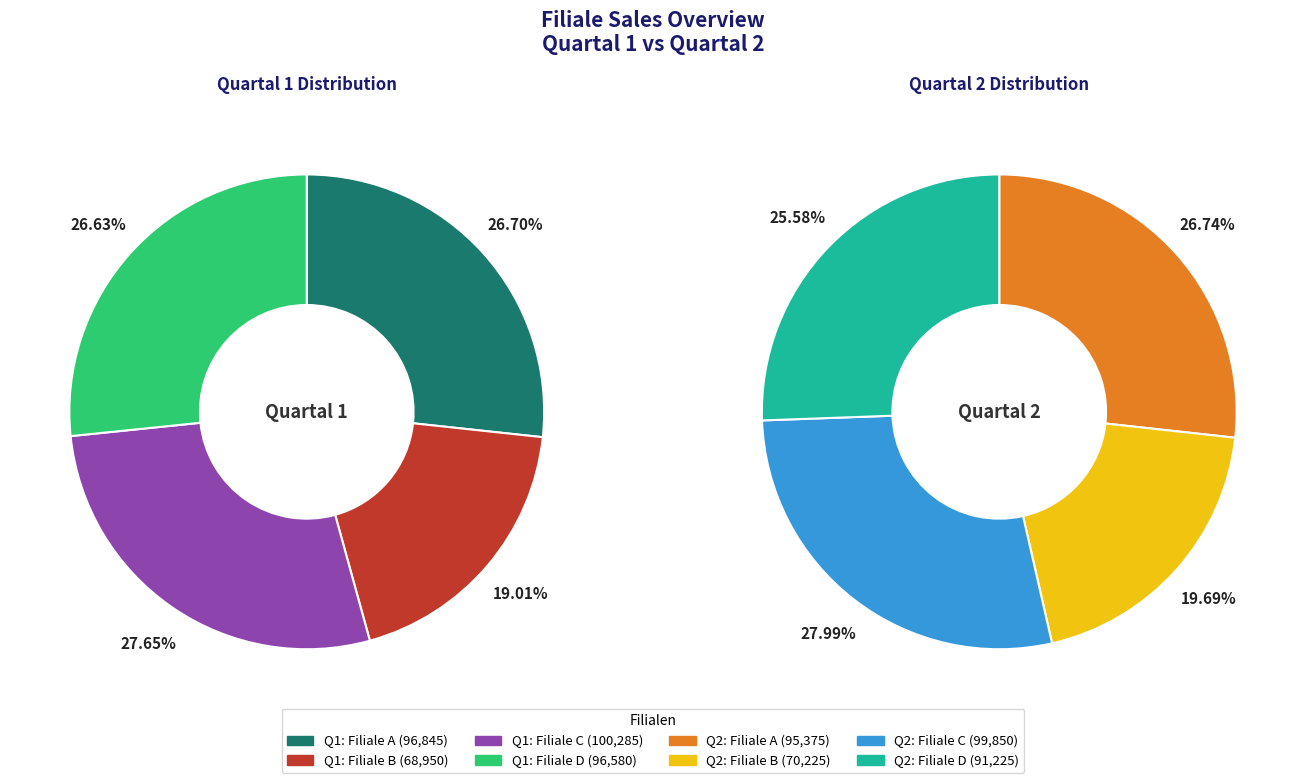

How many segments does this pie chart have?

4